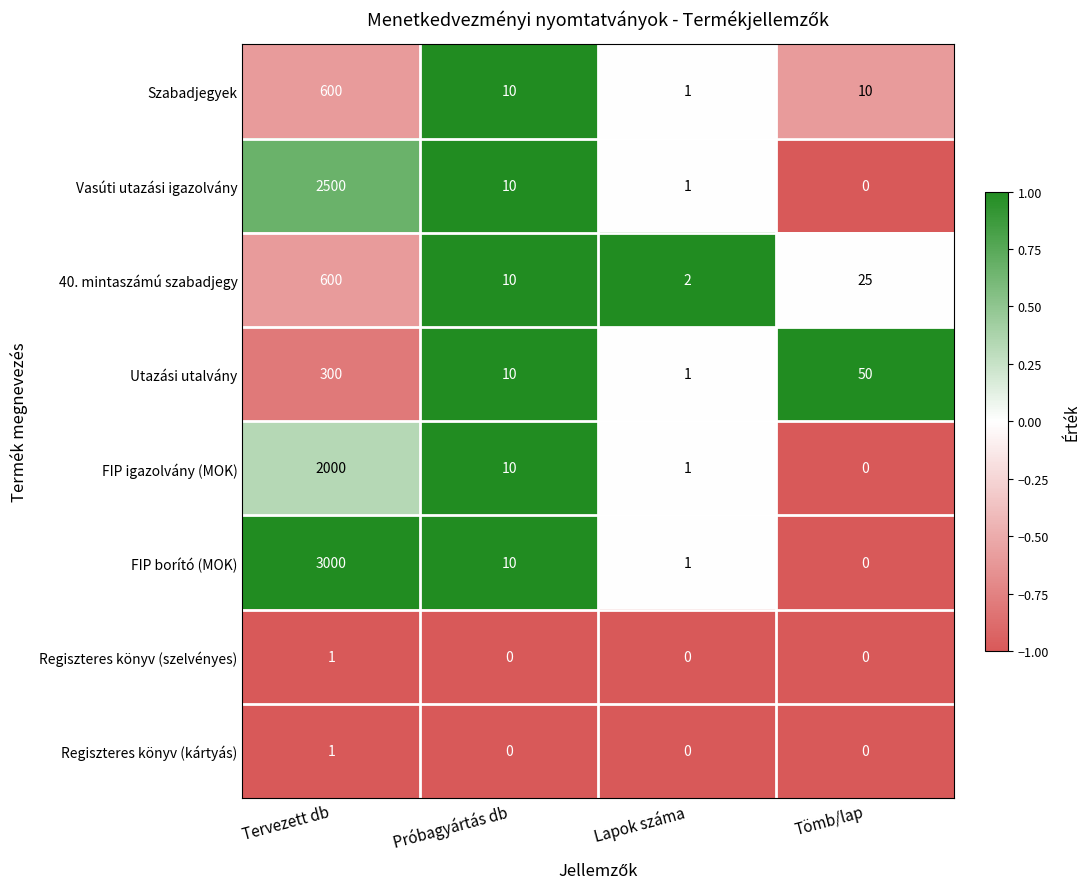

Where does the Vasúti utazási igazolvány series first go above 10?

Tervezett db